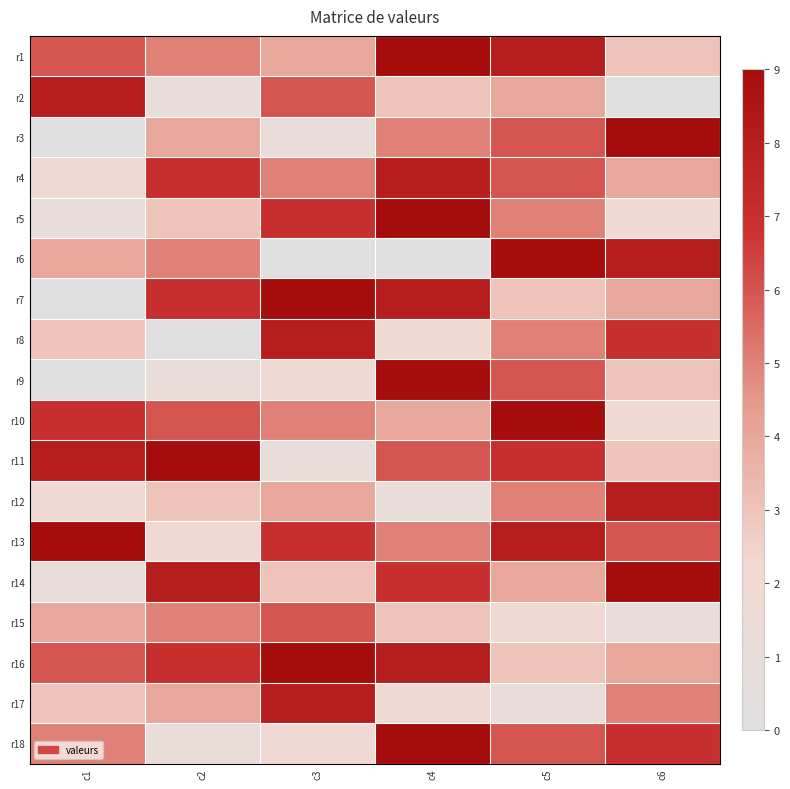

True or false: r11 has a value of 6.0 at c4.

True